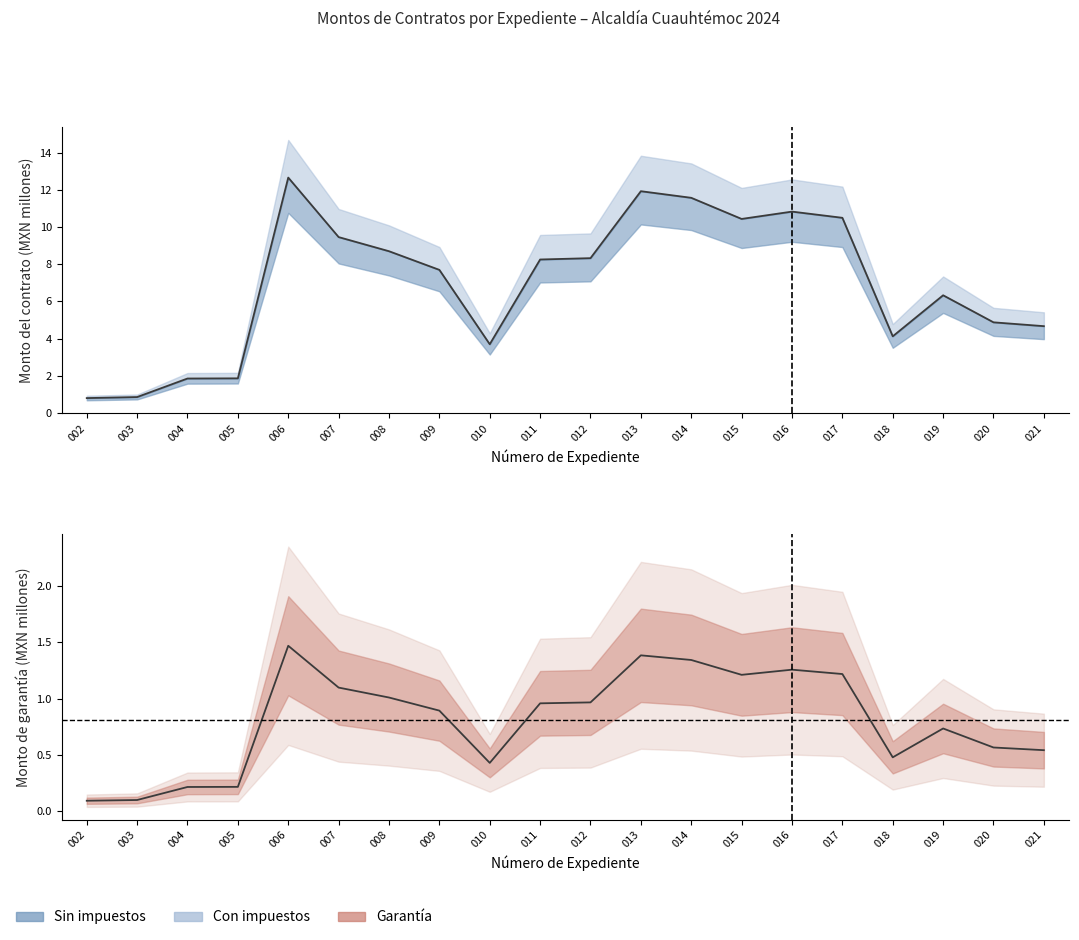

What is the sum of all Garantía central values?

16.2